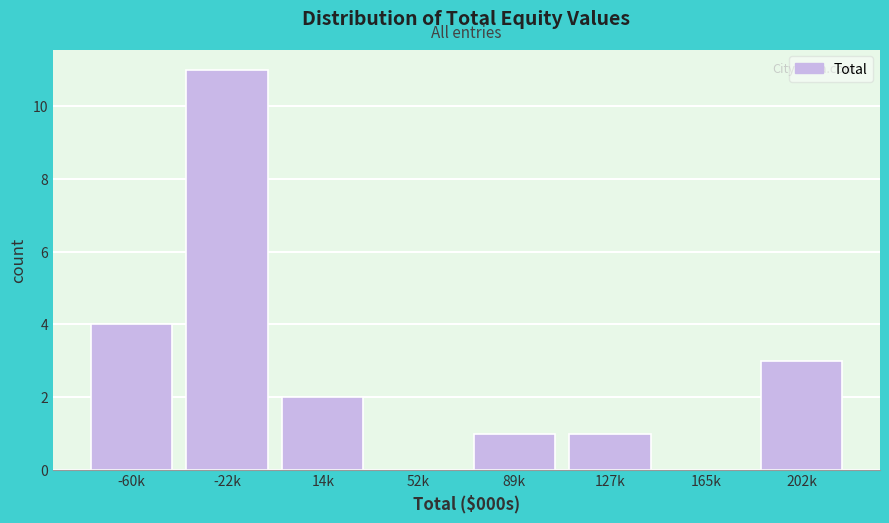

Reading left to right, extract all data points from this chart.

-60k=4	-22k=11	14k=2	52k=0	89k=1	127k=1	165k=0	202k=3